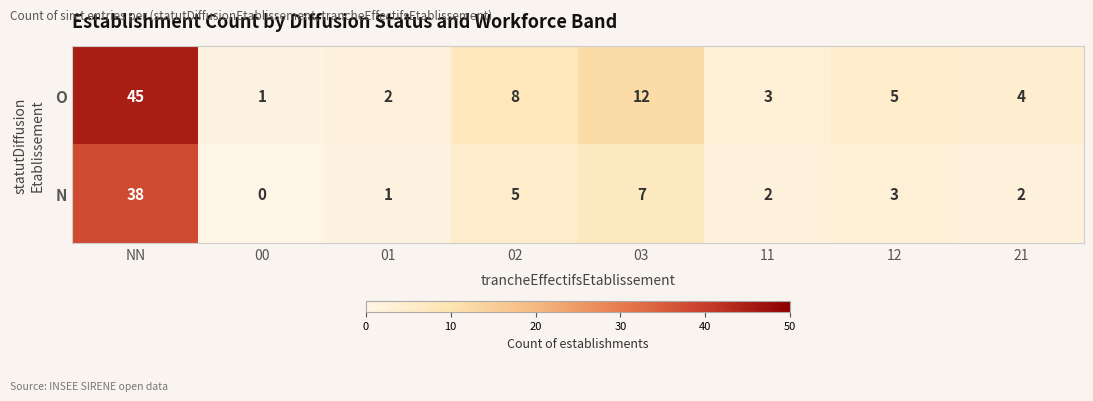

Which category has the highest value across all series?

NN